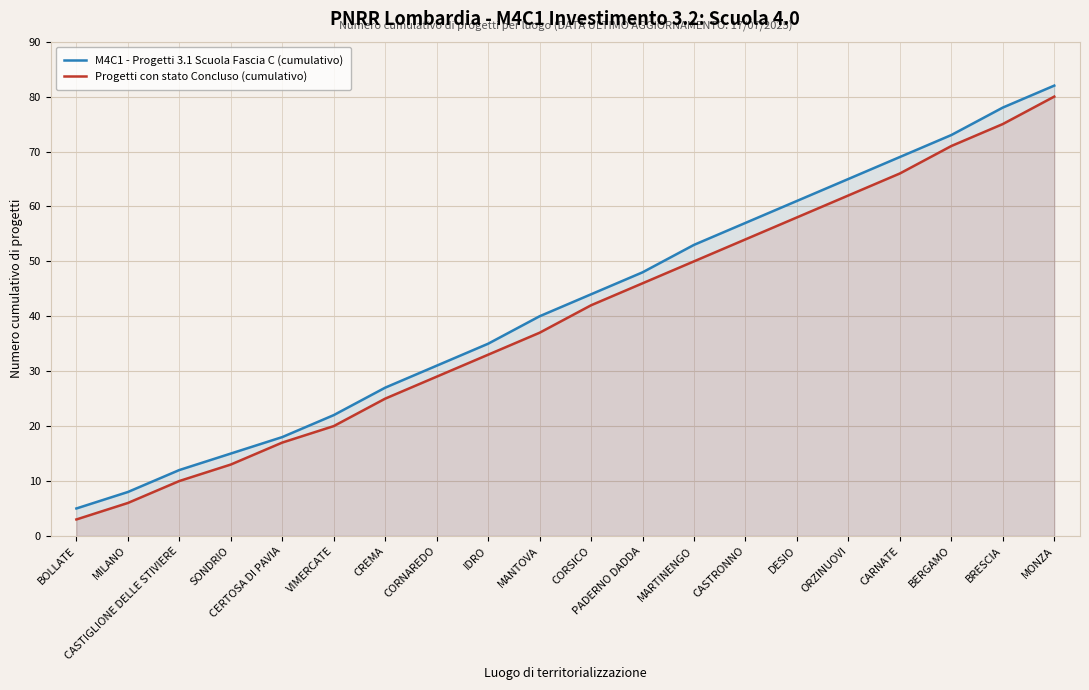

What is the label of the 18th point from the right?

CASTIGLIONE DELLE STIVIERE